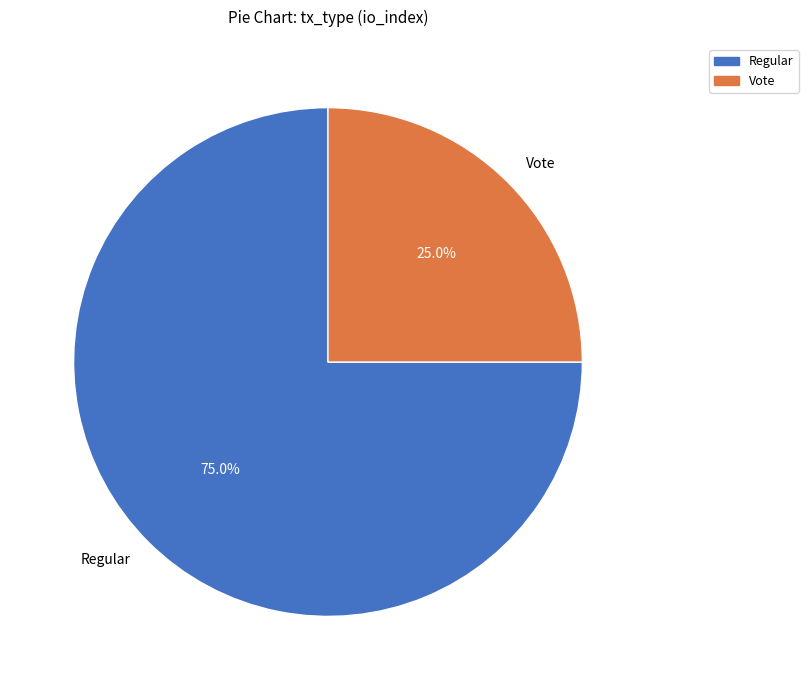

How many slices are in this pie chart?

2